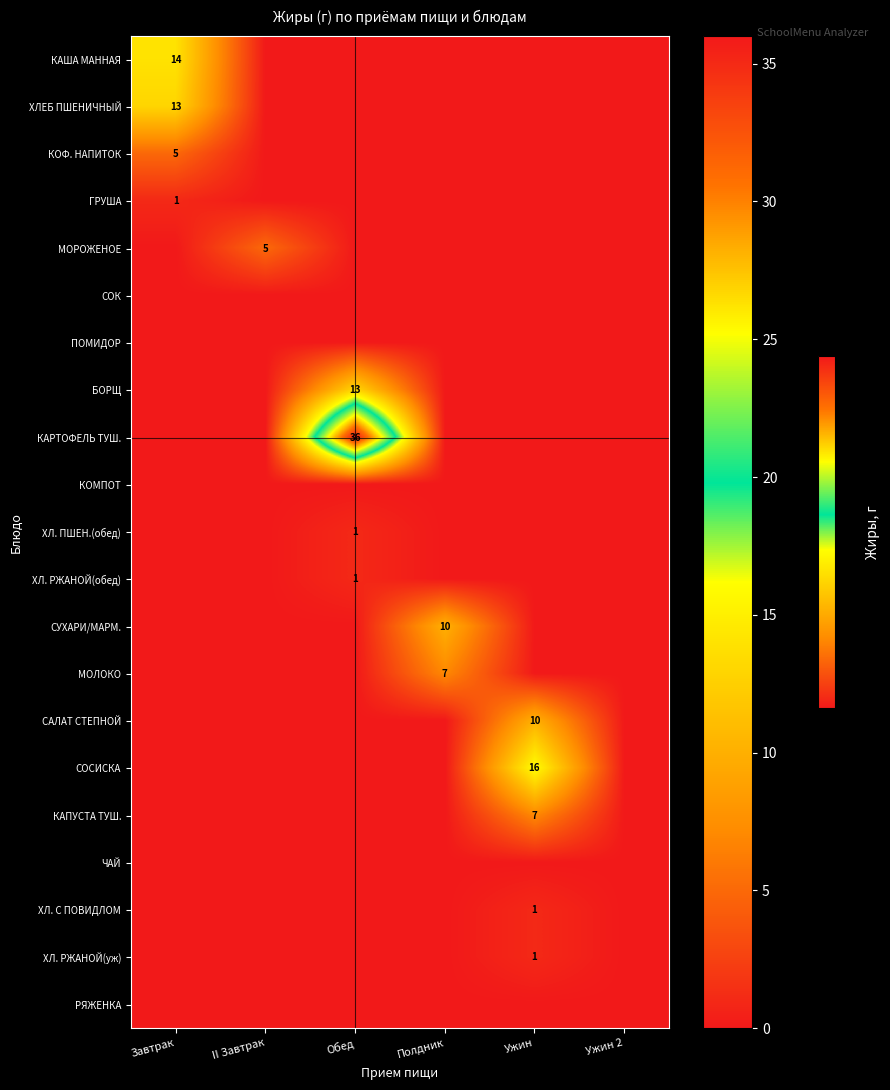

Between Завтрак and Ужин 2, which series saw the biggest shift?

КАША МАННАЯ